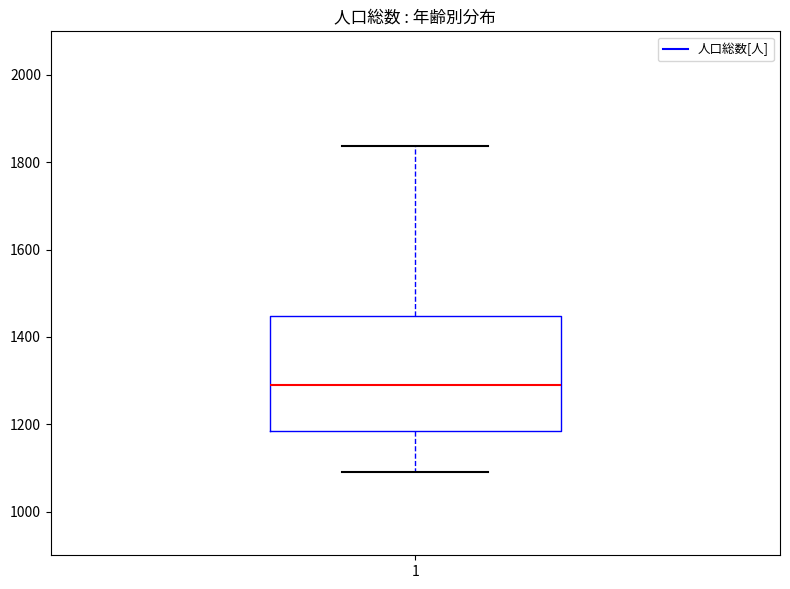

Transcribe this box plot: give where the median line is, the range the box spans, and where the two whiskers end, as read against the y-axis. The values are not printed on the chart, so give them approximately, as read against the axis.

median 1300, box 1180 to 1440, whiskers 1100 to 1840